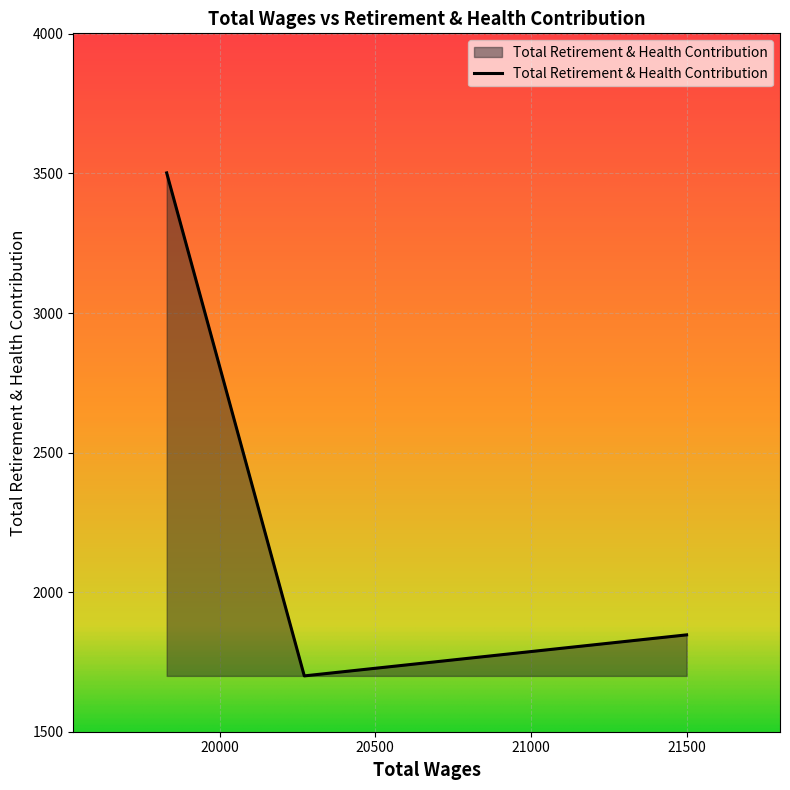

What is the difference between the maximum and minimum values?

1802